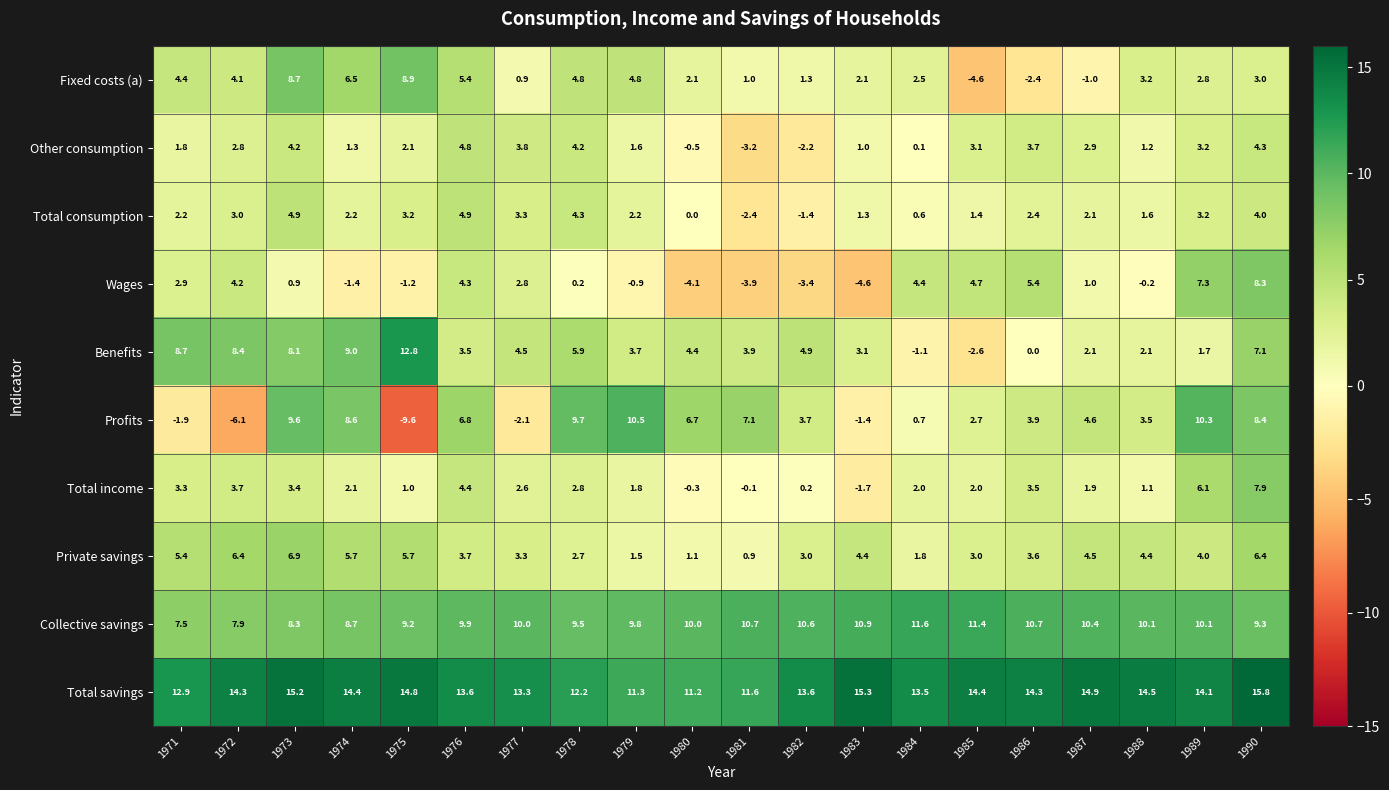

What is the approximate value of Other consumption at 1980?

-0.5